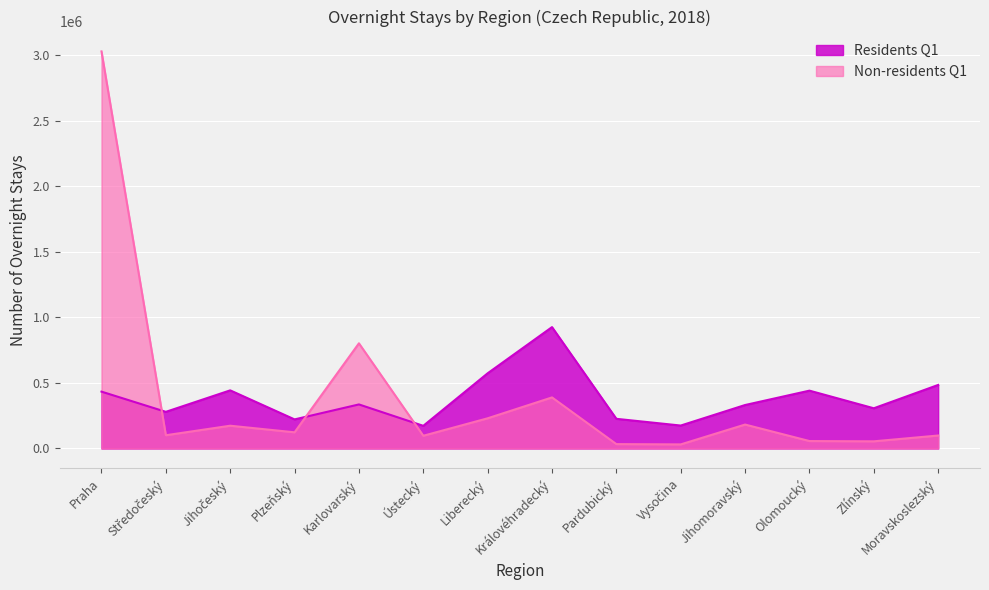

How many lines are shown in the chart?

2